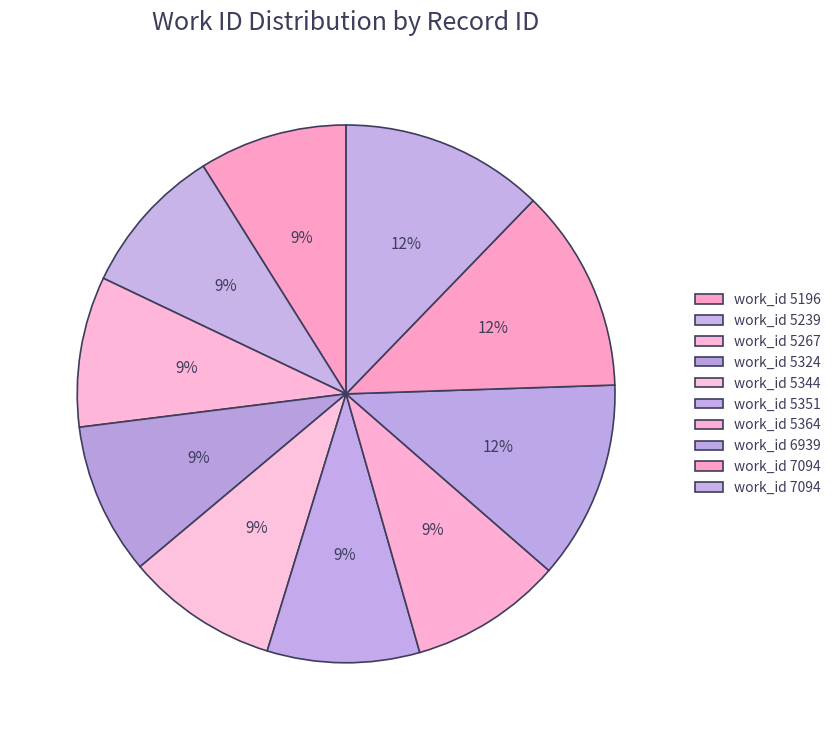

How many slices are in this pie chart?

10